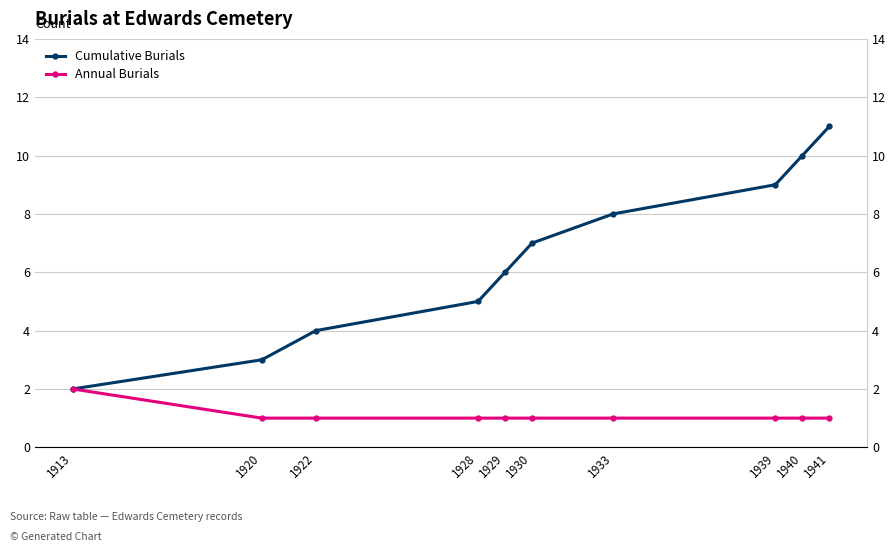

What is the maximum value for Cumulative Burials?

11